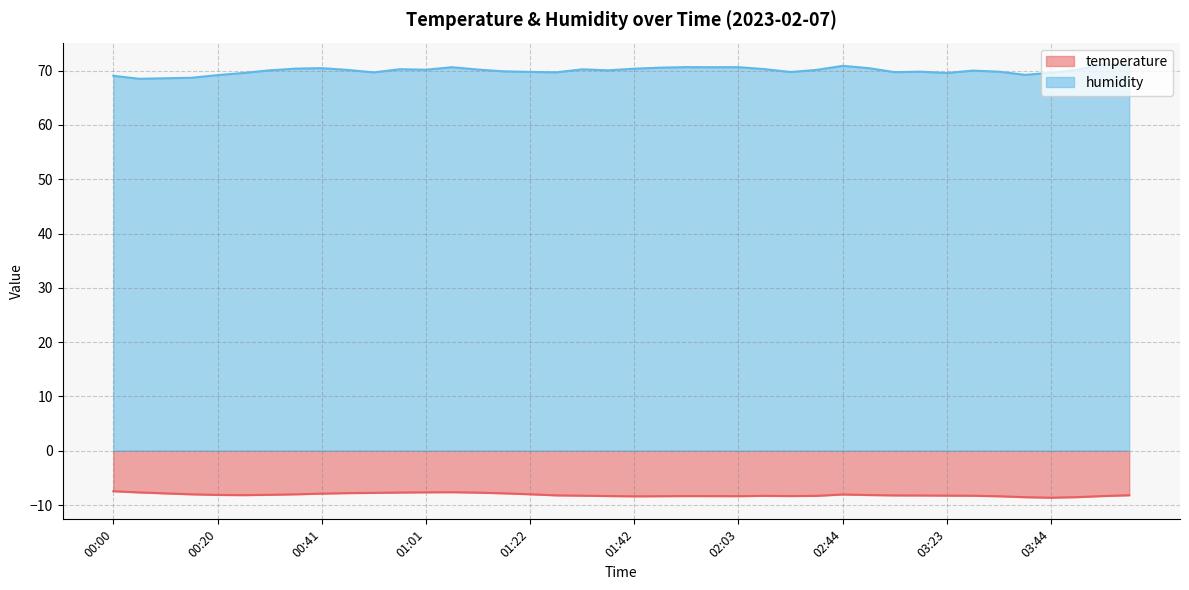

Is the value of humidity at 01:12 greater than the value of temperature at 00:51?

Yes